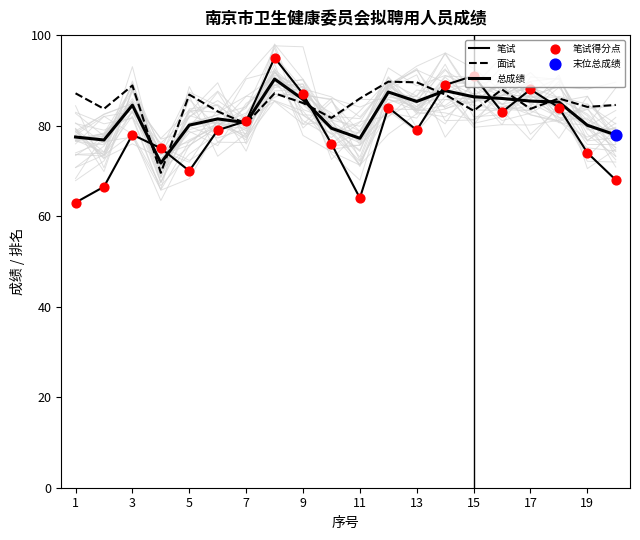

Which series contains the lowest Y value?

笔试